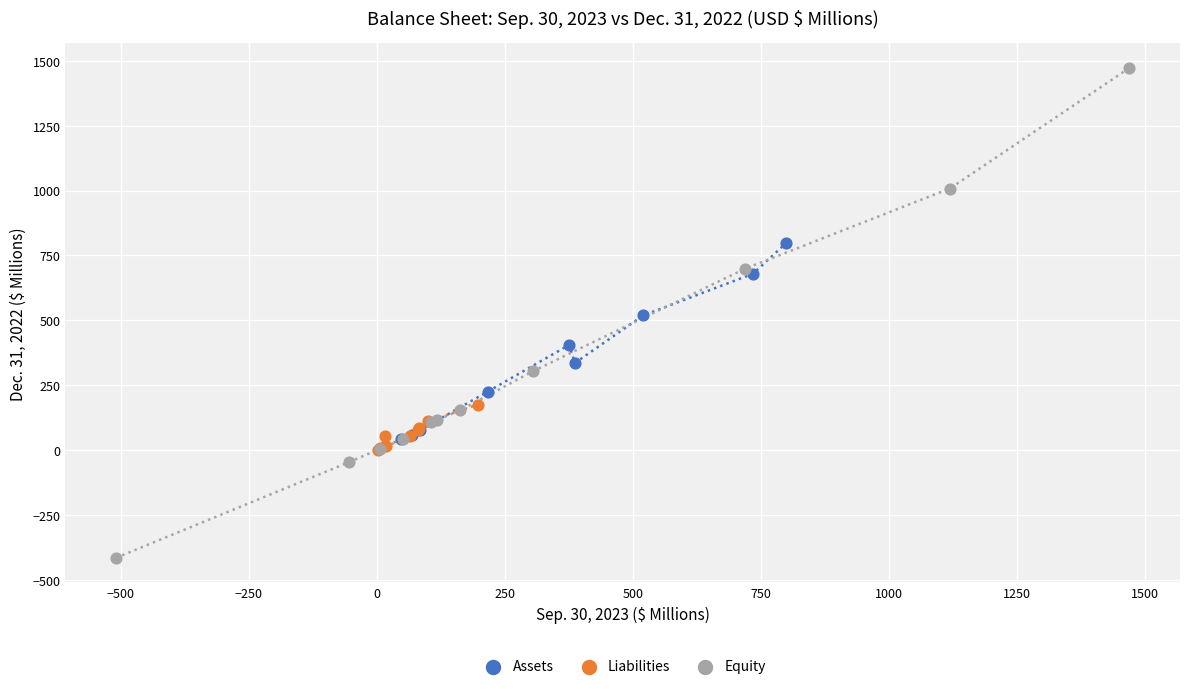

What are all the series names shown in the legend?

Assets, Liabilities, Equity